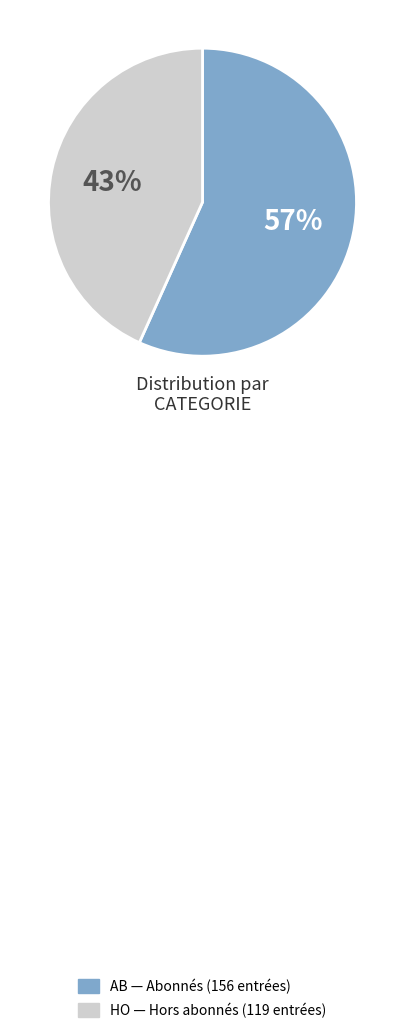

To the nearest percent, what is the combined percentage of HO and AB?

100%